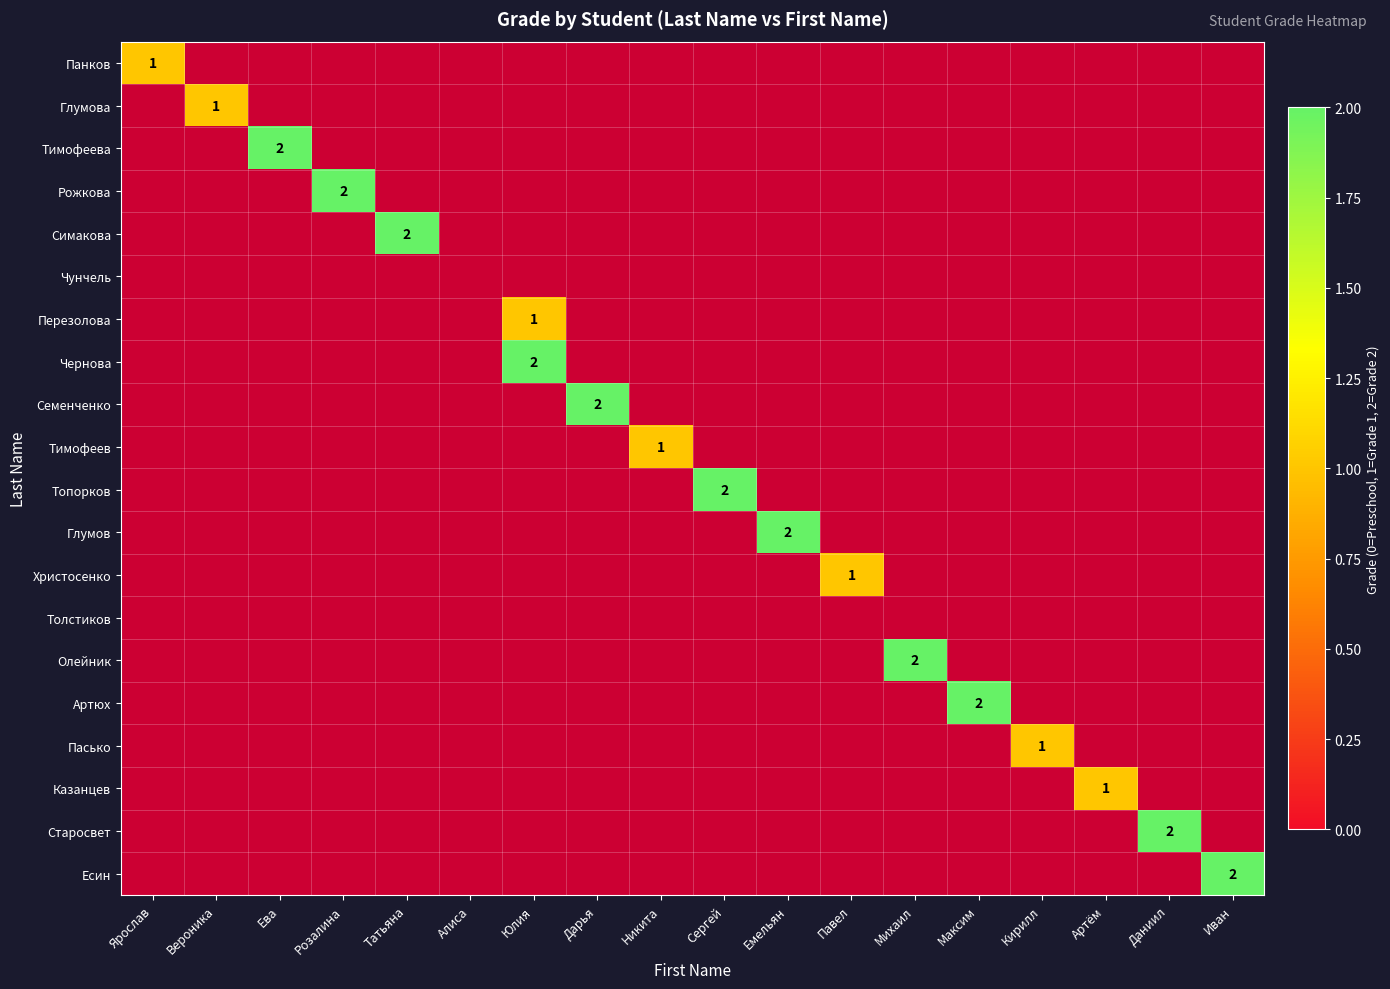

What is the minimum value shown in the chart?

1.0